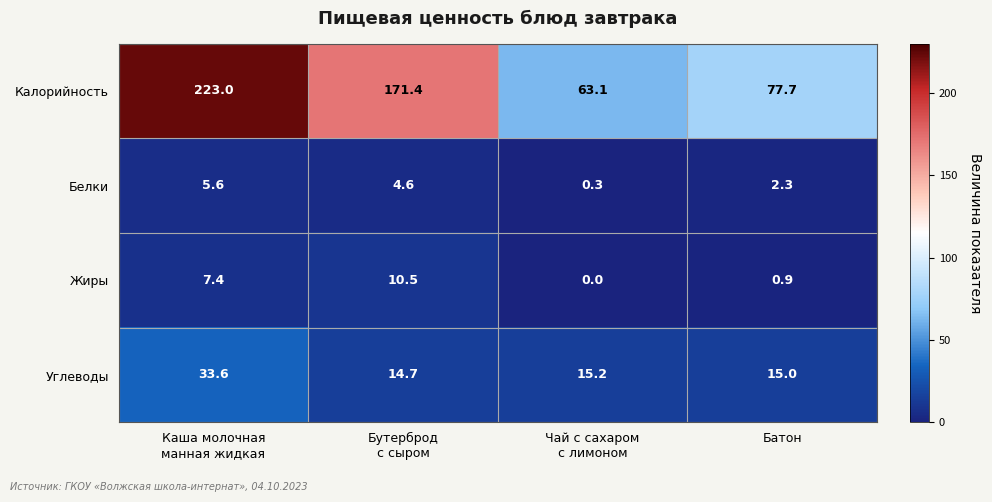

What is the minimum value for Белки?

0.3